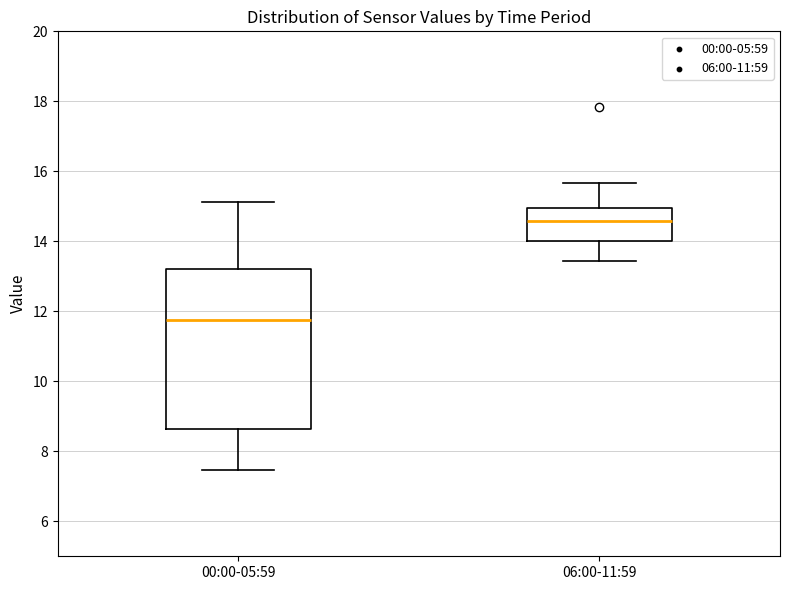

Which box is the tallest, from its lower edge to its upper edge?

00:00-05:59